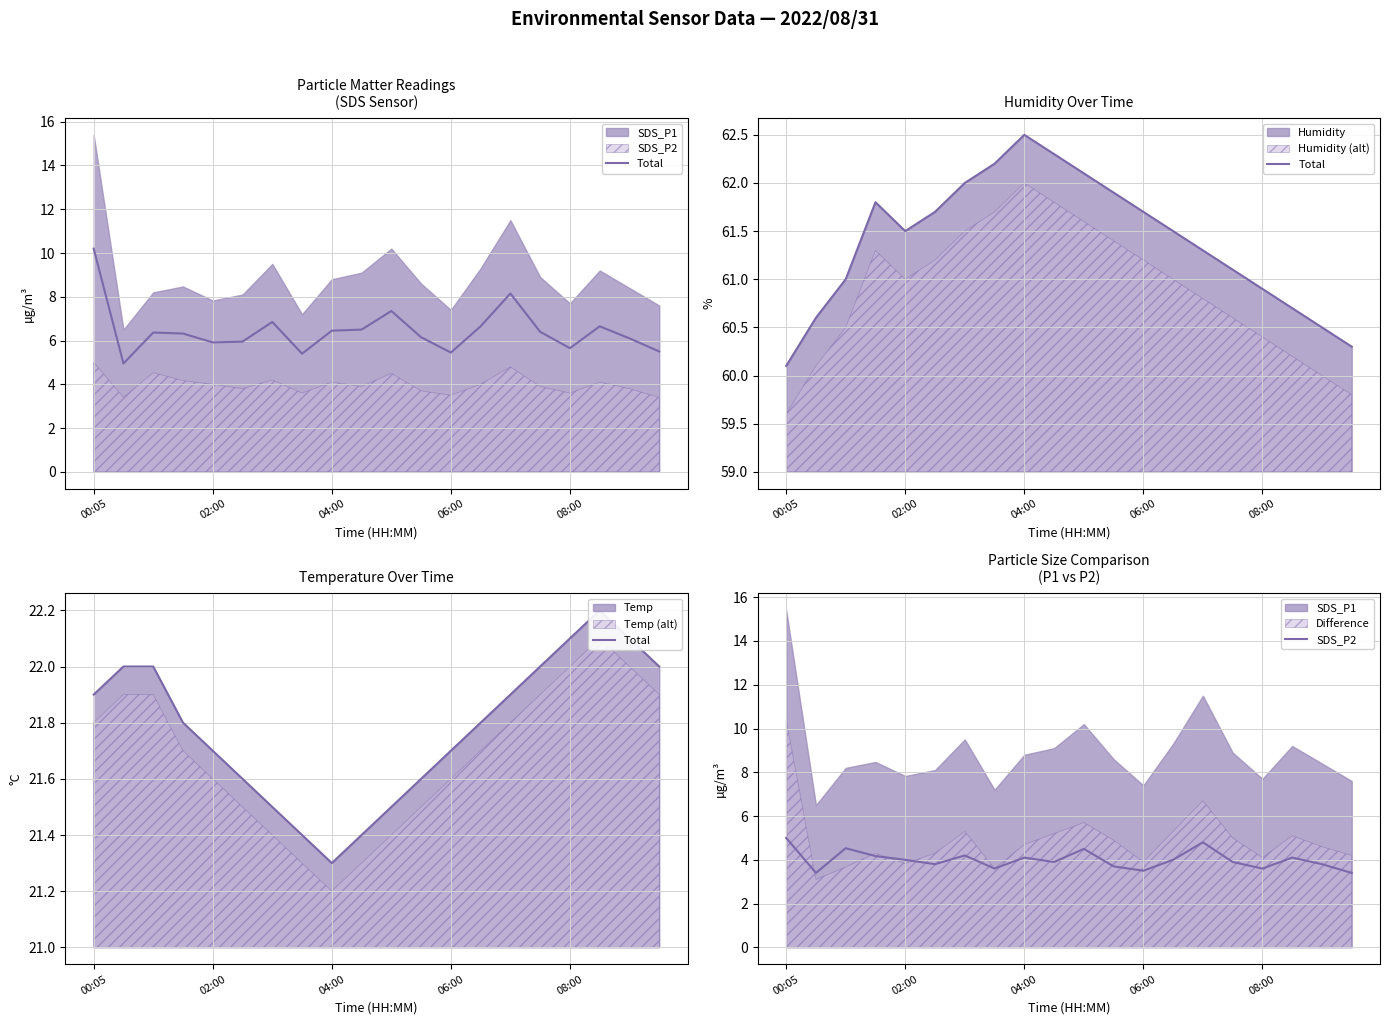

True or false: Total has more than 0 points higher than both neighbors.

True